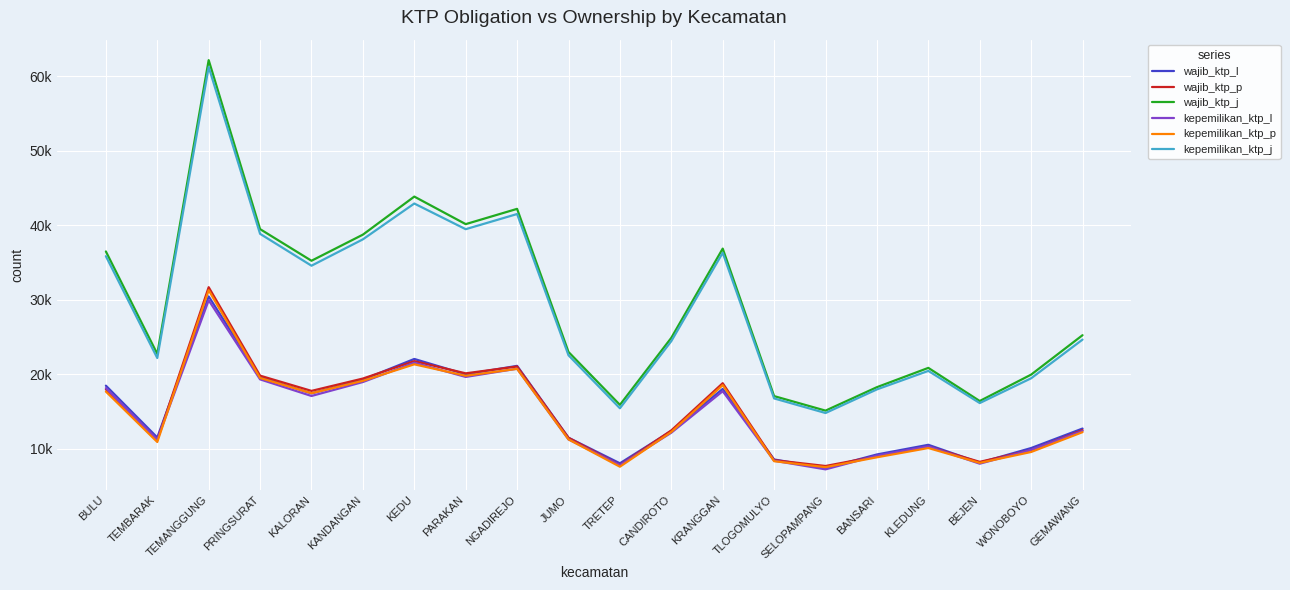

What is the difference between the highest and lowest values at BULU?

18797